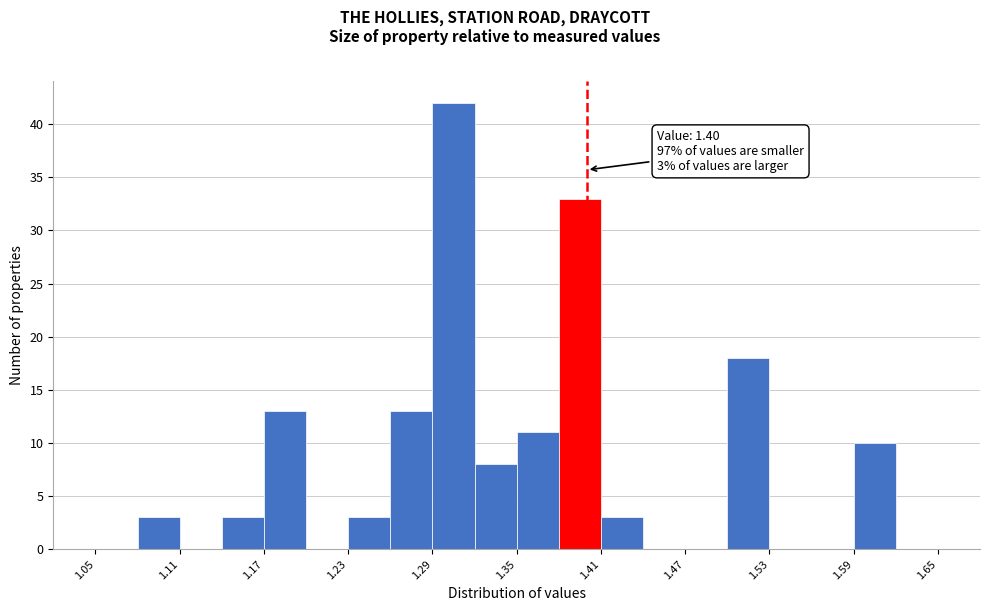

Around what value on the x-axis is the tallest bar? Give the approximate position of its centre, as read against the axis.

1.31